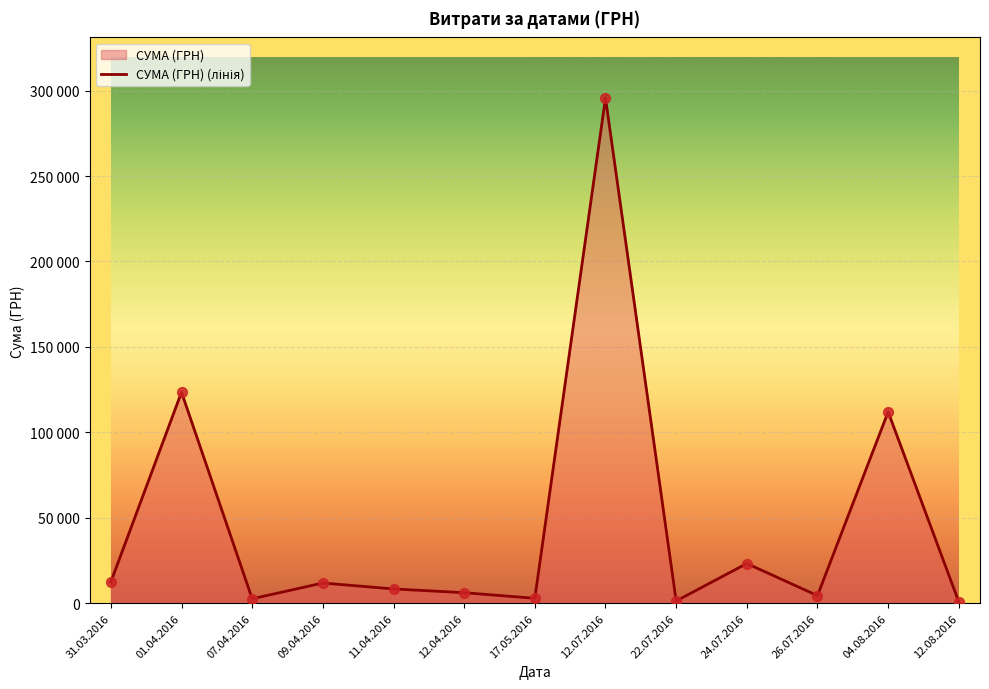

What is the change in value from 22.07.2016 to 24.07.2016?

+21917.9